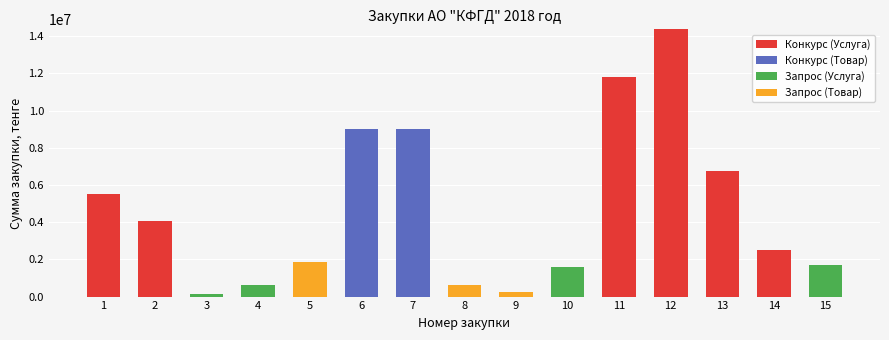

Are the bars grouped side by side (vs. stacked)?

No